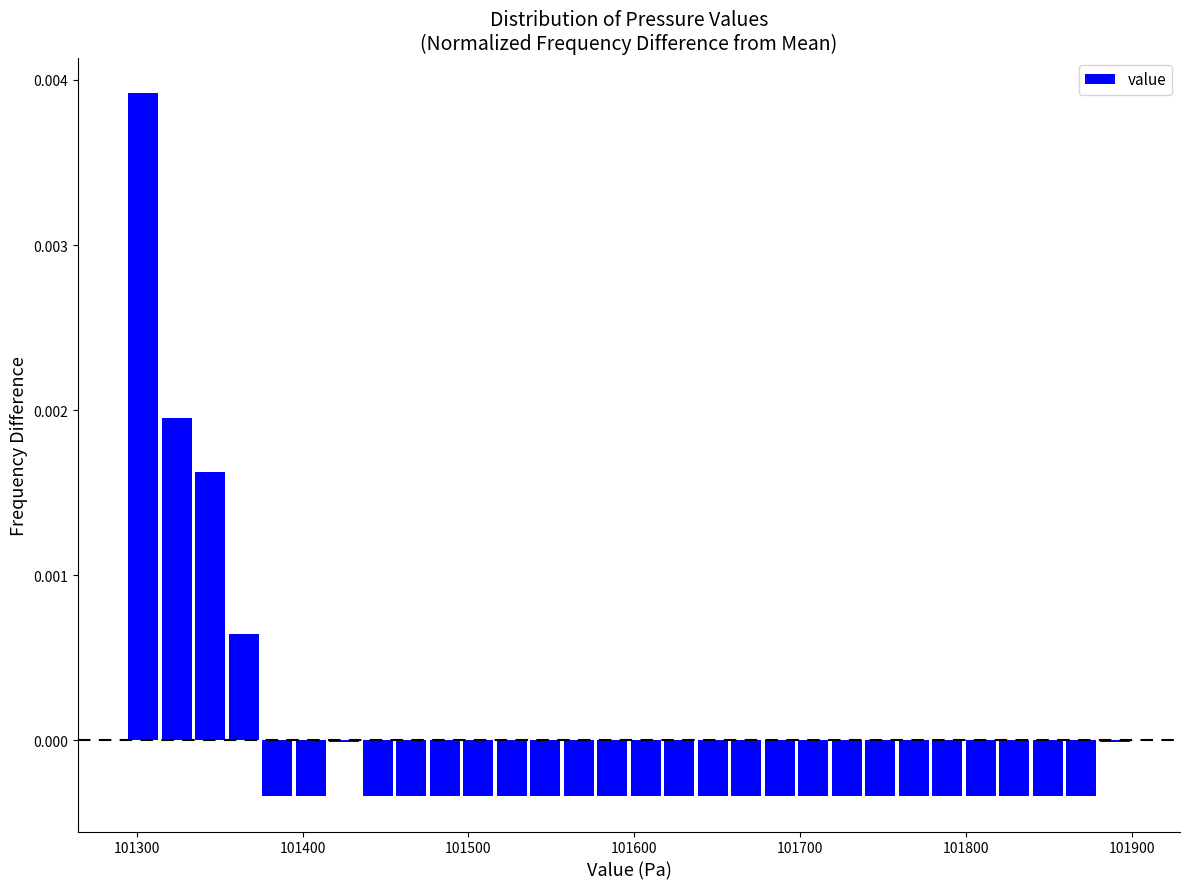

Read against the x-axis, roughly where is the centre of the tallest bar?

101300